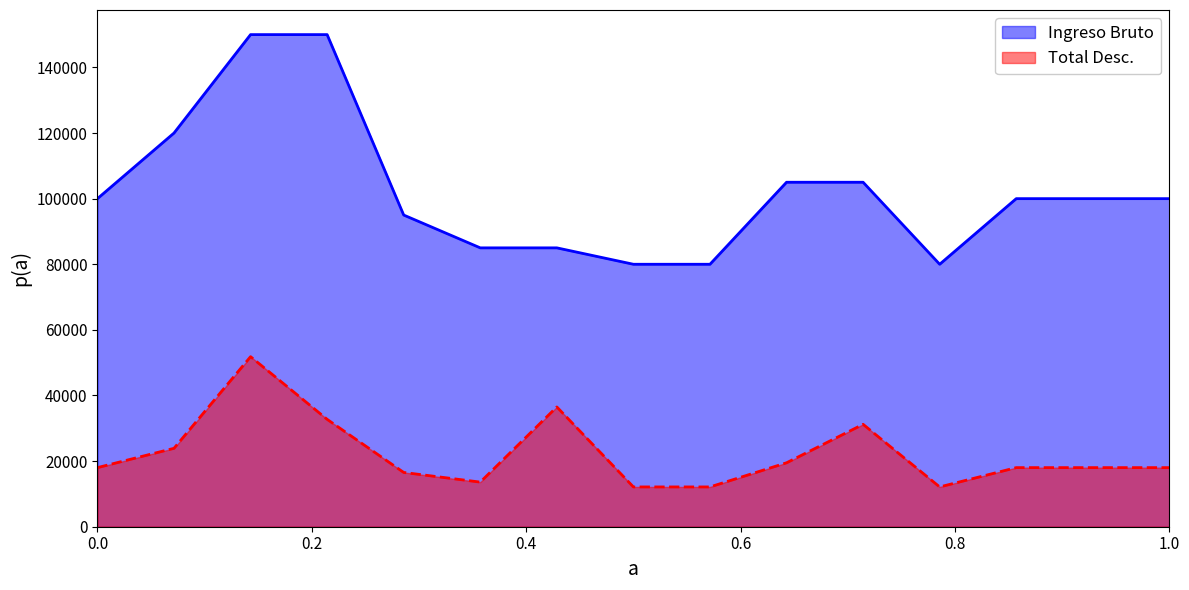

Which label corresponds to the largest value in the chart?

CARLOS HERRERA